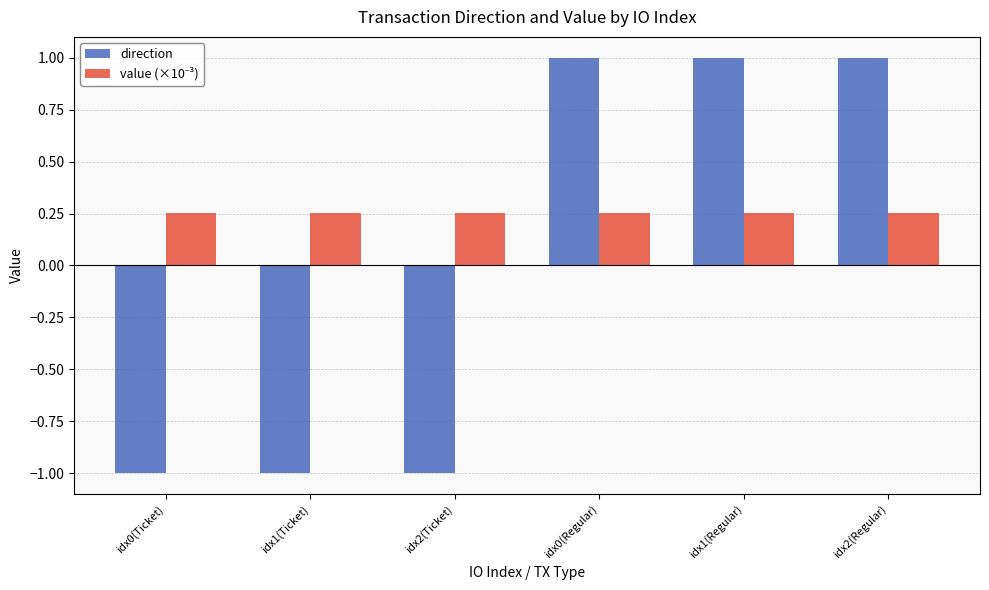

What is the difference between the direction values at idx2(Ticket) and idx2(Regular)?

2.0